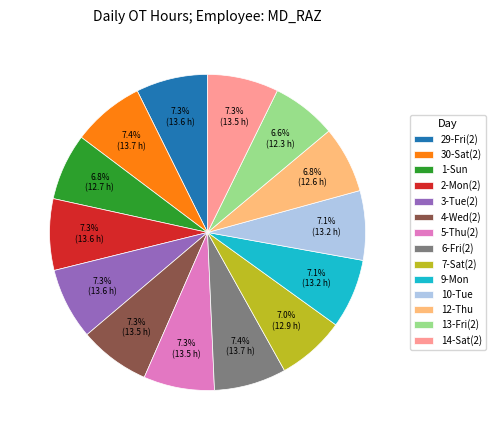

To the nearest percent, what is the average slice percentage?

7%